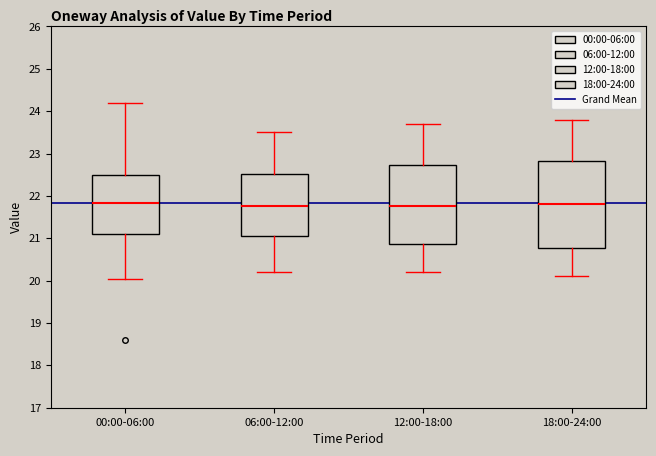

Reading left to right, read every box against the y-axis: the position of its median line, the range the box covers, and the ends of its whiskers. The values are not printed on the chart, so give them approximately, as read against the axis.

00:00-06:00: median 21.8, box 21.1 to 22.5, whiskers 20.0 to 24.2
06:00-12:00: median 21.8, box 21.1 to 22.5, whiskers 20.2 to 23.5
12:00-18:00: median 21.8, box 20.9 to 22.7, whiskers 20.2 to 23.7
18:00-24:00: median 21.8, box 20.8 to 22.8, whiskers 20.1 to 23.8